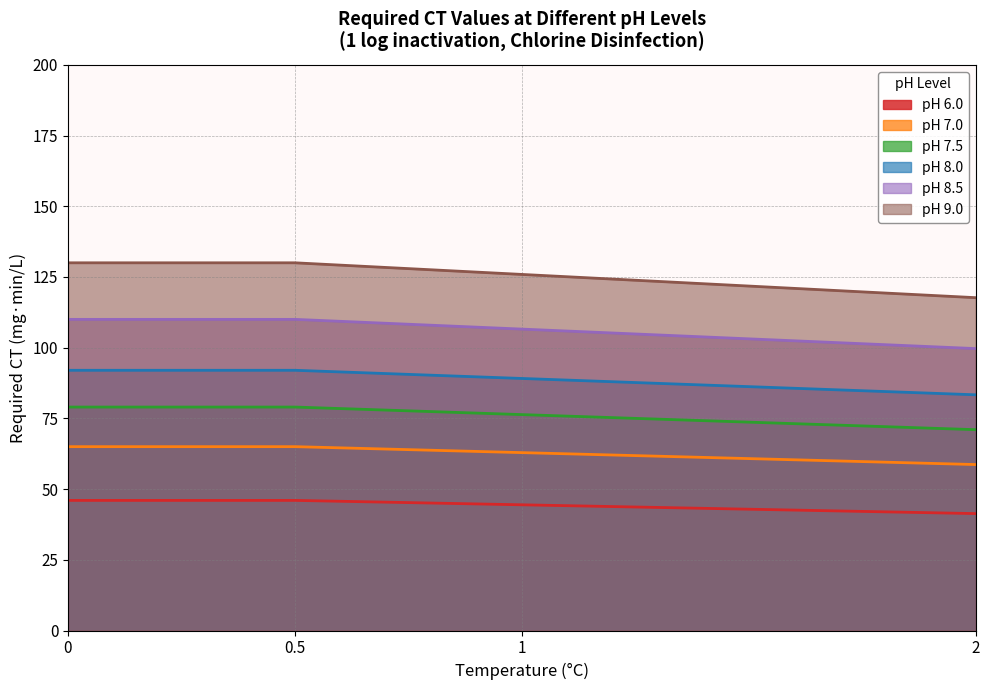

Rank the series at 0 from lowest to highest value.

pH 6.0, pH 7.0, pH 7.5, pH 8.0, pH 8.5, pH 9.0